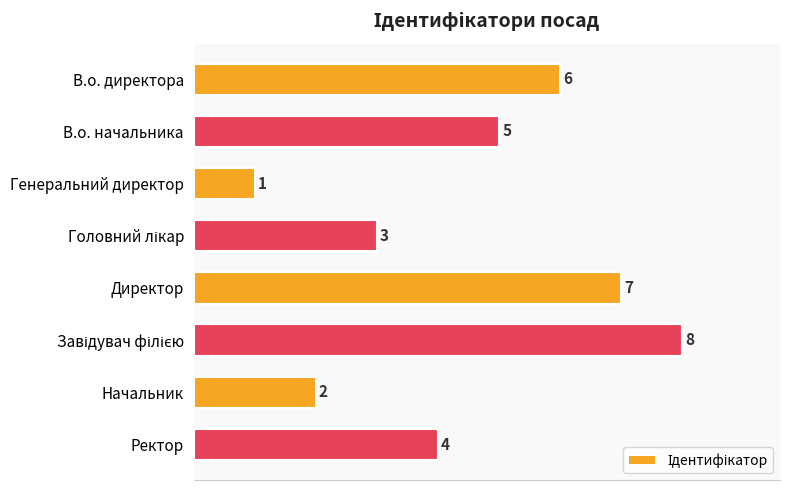

What is the change in value from В.о. начальника to Директор?

+2